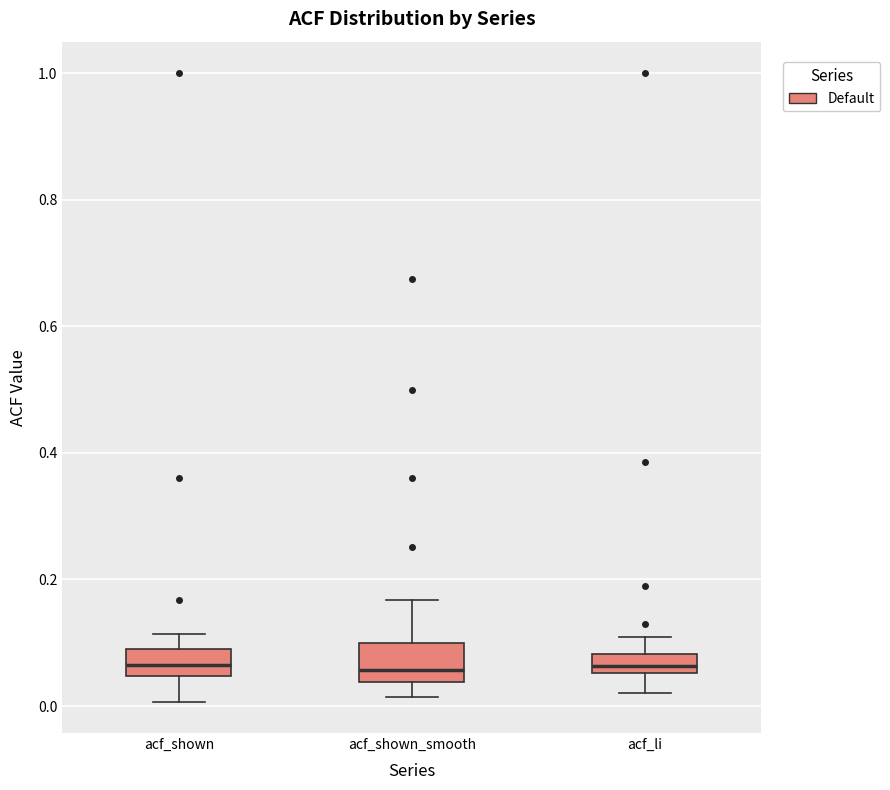

Reading left to right, transcribe this box plot: for each box, give where its median line is, the range the box spans, and where its two whiskers end, as read against the y-axis. The values are not printed on the chart, so give them approximately, as read against the axis.

acf_shown: median 0.06, box 0.04 to 0.10, whiskers 0.00 to 0.12
acf_shown_smooth: median 0.06, box 0.04 to 0.10, whiskers 0.02 to 0.16
acf_li: median 0.06 (inside the box), box 0.06 to 0.08, whiskers 0.02 to 0.10